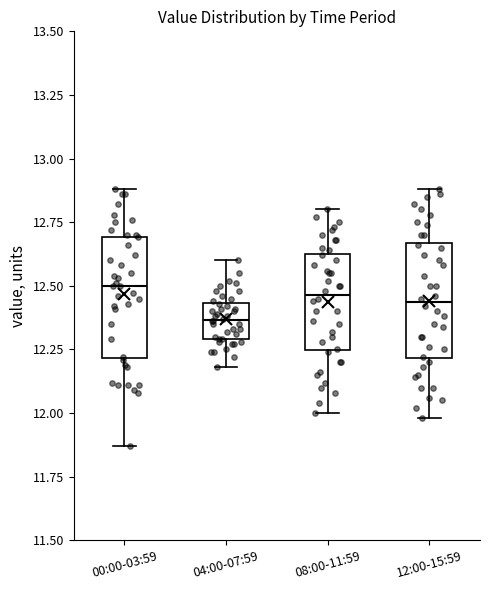

Reading left to right, read every box against the y-axis: the position of its median line, the range the box covers, and the ends of its whiskers. The values are not printed on the chart, so give them approximately, as read against the axis.

00:00-03:59: median 12.50, box 12.20 to 12.70, whiskers 11.85 to 12.90
04:00-07:59: median 12.35, box 12.30 to 12.45, whiskers 12.20 to 12.60
08:00-11:59: median 12.45, box 12.25 to 12.65, whiskers 12.00 to 12.80
12:00-15:59: median 12.45, box 12.20 to 12.65, whiskers 12.00 to 12.90